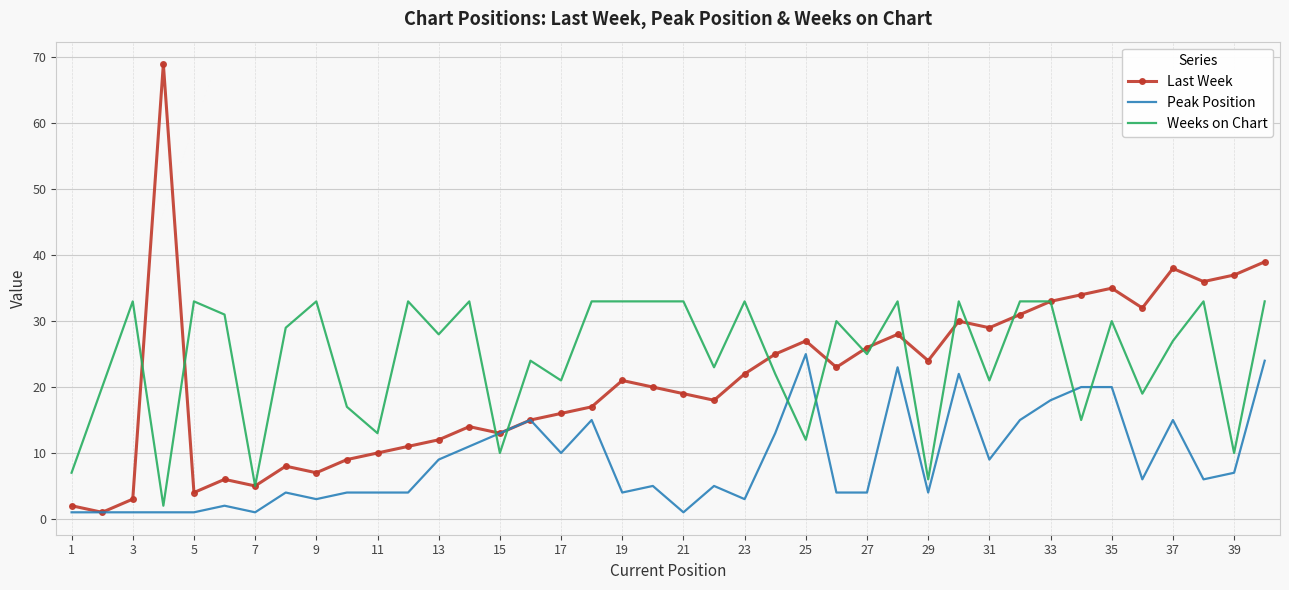

Count the number of data series in this chart.

3